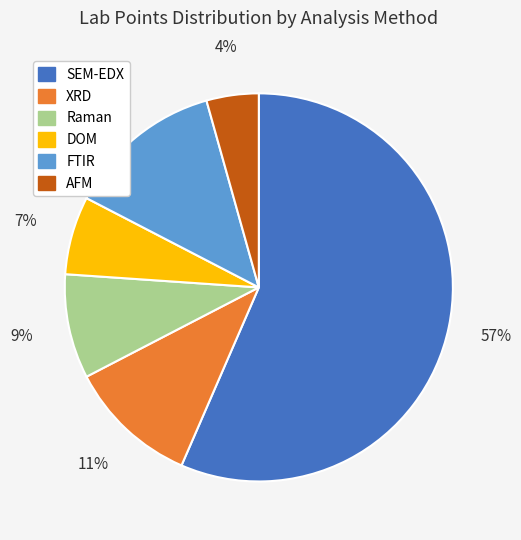

The SEM-EDX slice represents 49% of the pie. True or false?

False